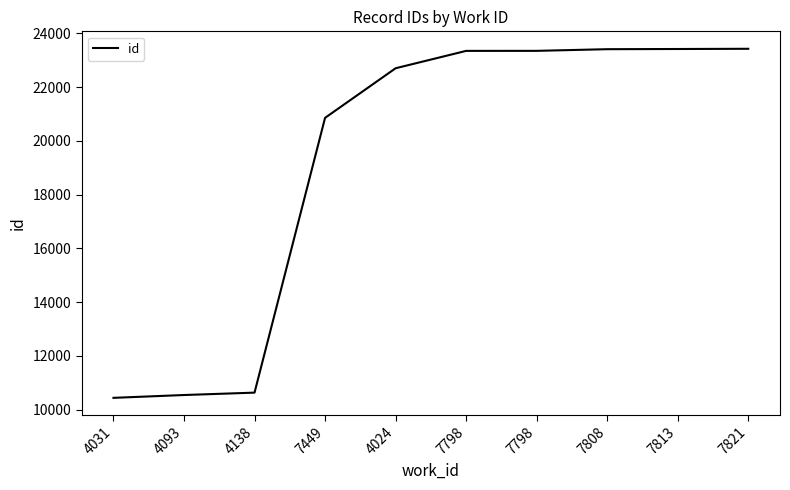

List the labels in order of value, largest first.

7821, 7813, 7808, 7798, 7798, 4024, 7449, 4138, 4093, 4031